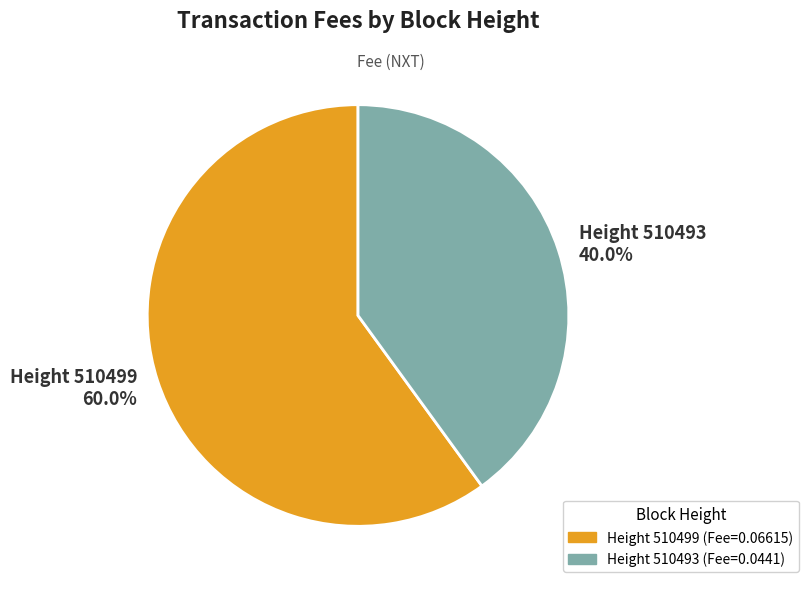

Between Height 510493 (Fee=0.0441) and Height 510499 (Fee=0.06615), which is larger?

Height 510499 (Fee=0.06615)